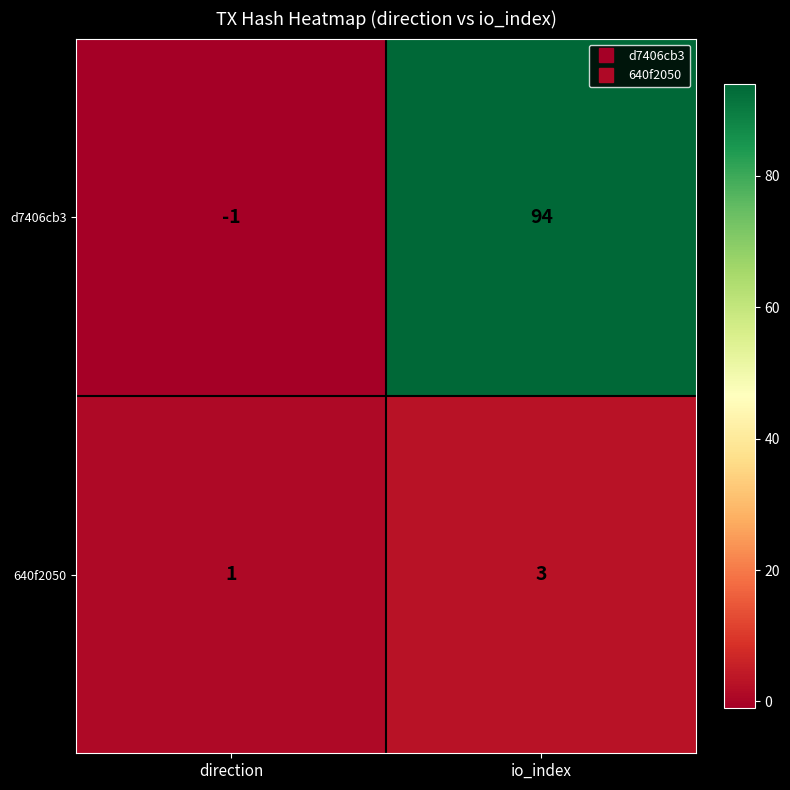

Where is d7406cb3 nearest to the value 46?

direction